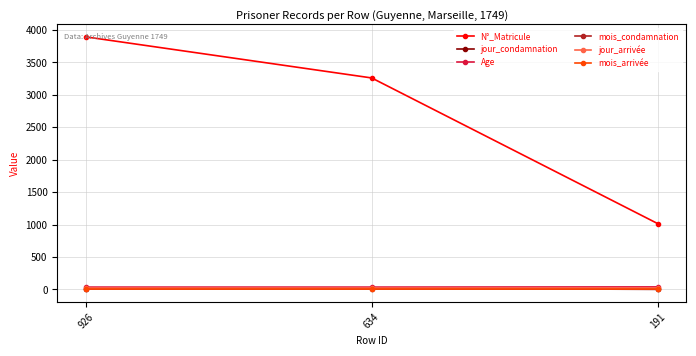

True or false: Age has a value of 37 at 926.

True